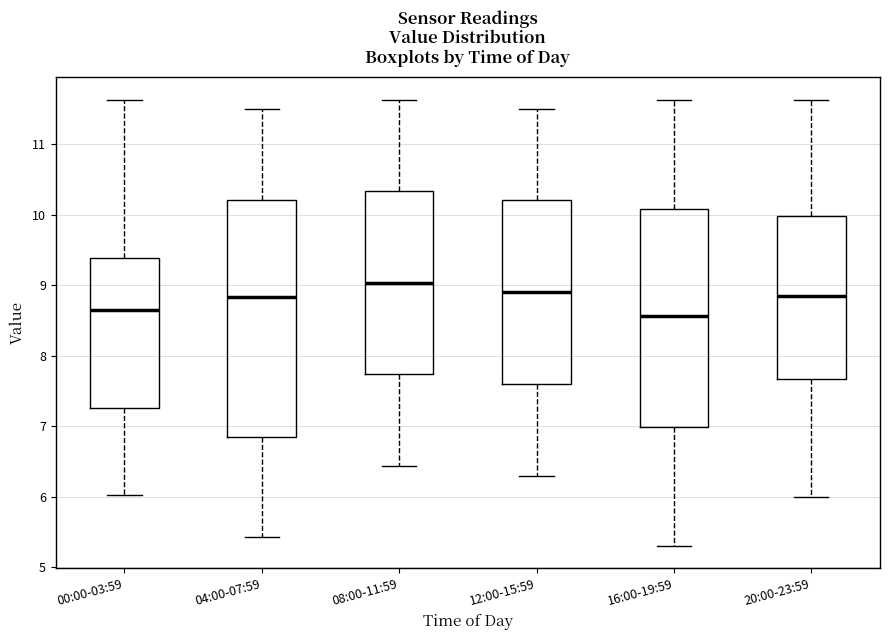

Where does the lower whisker of the box for 08:00-11:59 end on the y-axis? The values are not printed on the chart, so give them approximately, as read against the axis.

6.4